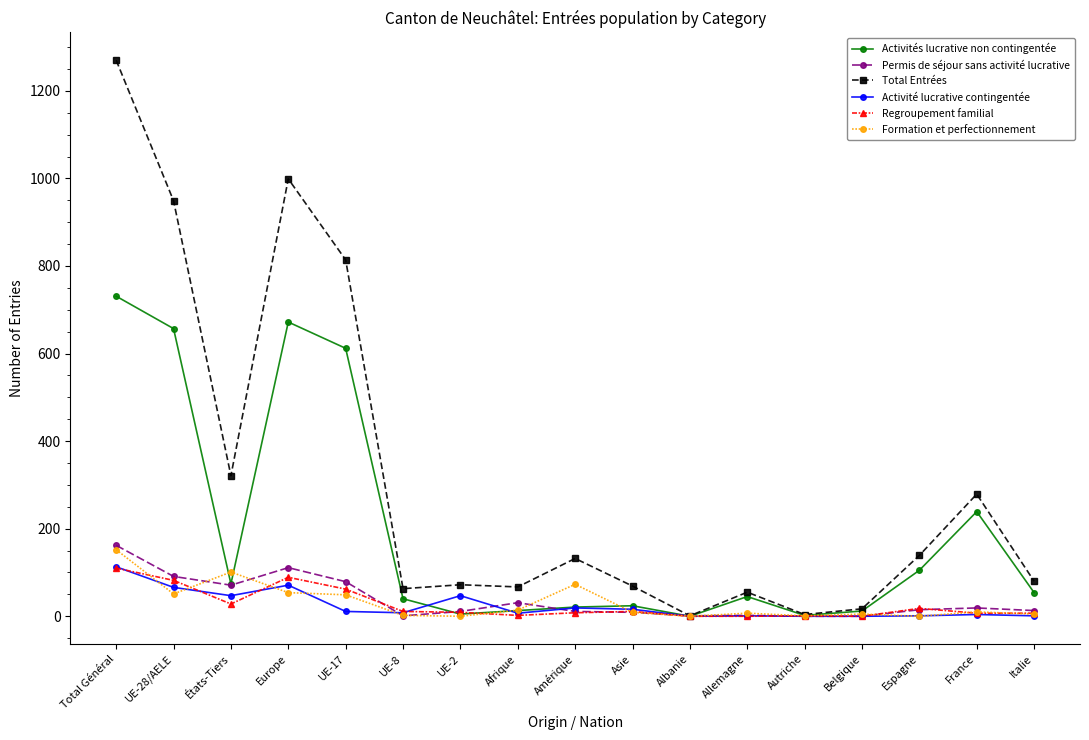

How many values in the Formation et perfectionnement series are below 9?

8